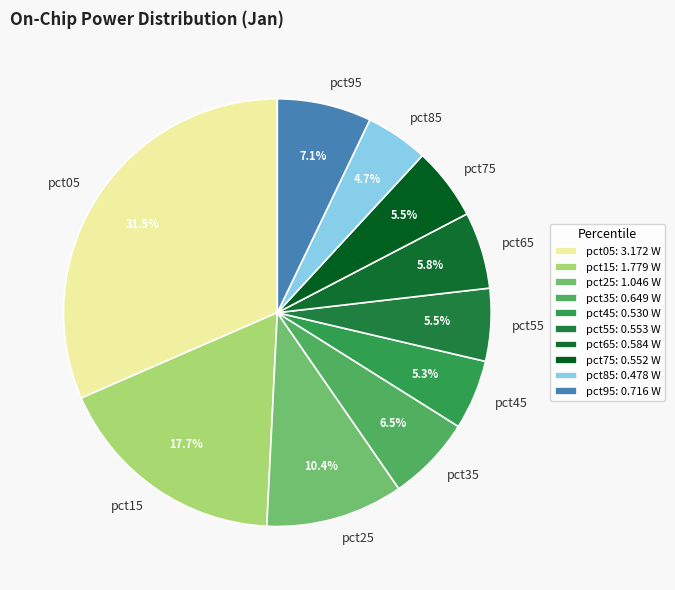

What is the total percentage of pct95 and pct45?

12.4%